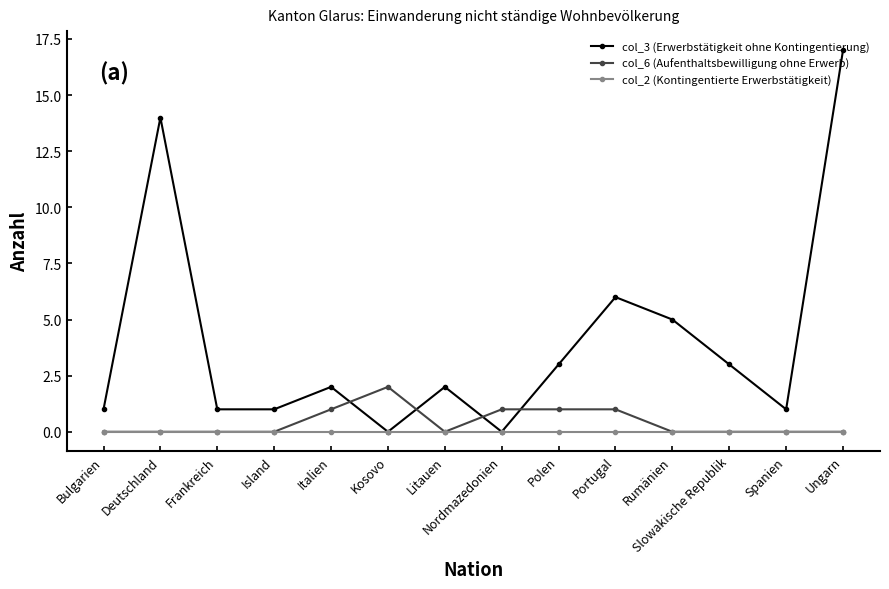

Which series has the largest total across all categories?

col_3 (Erwerbstätigkeit ohne Kontingentierung)